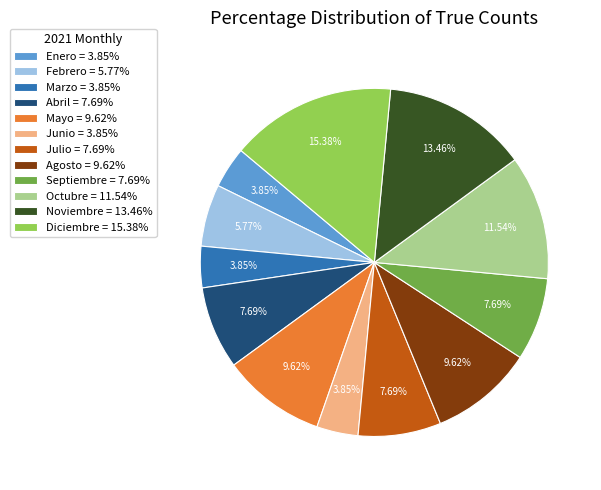

Is it true that Diciembre is 5% of the pie?

False